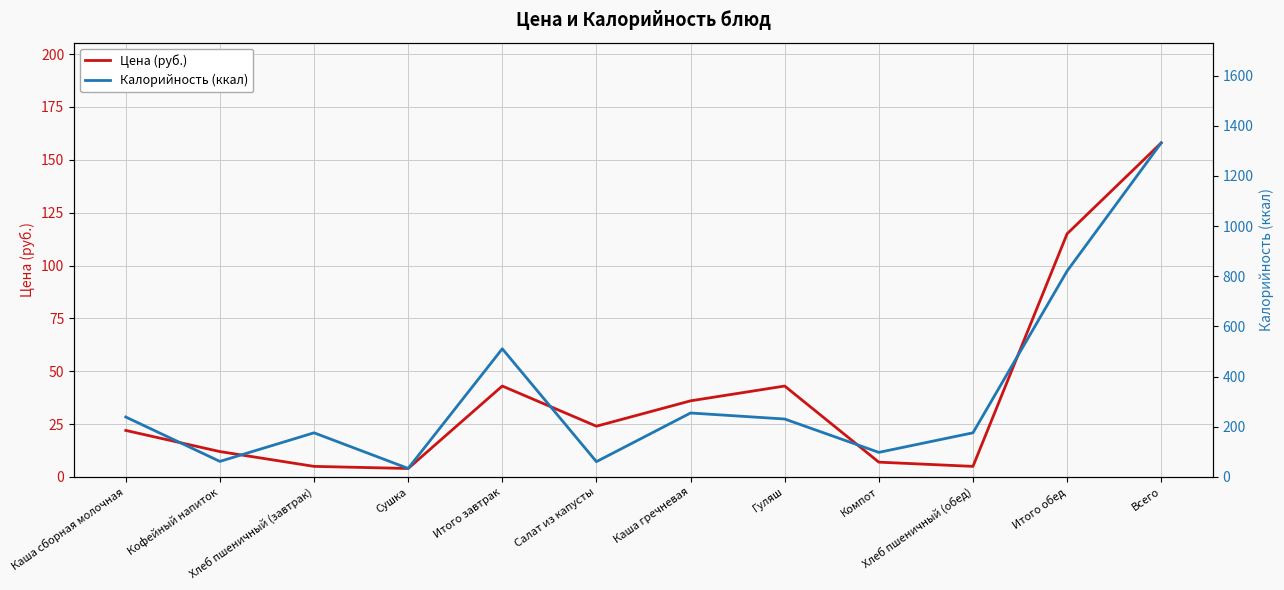

What is the lowest value of the Калорийность (ккал) series?

34